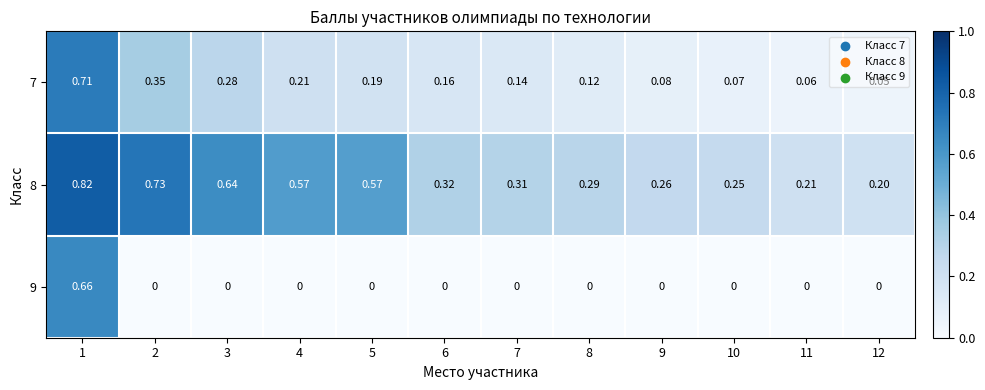

Is the value of 8 at 12 greater than the value of 7 at 8?

Yes